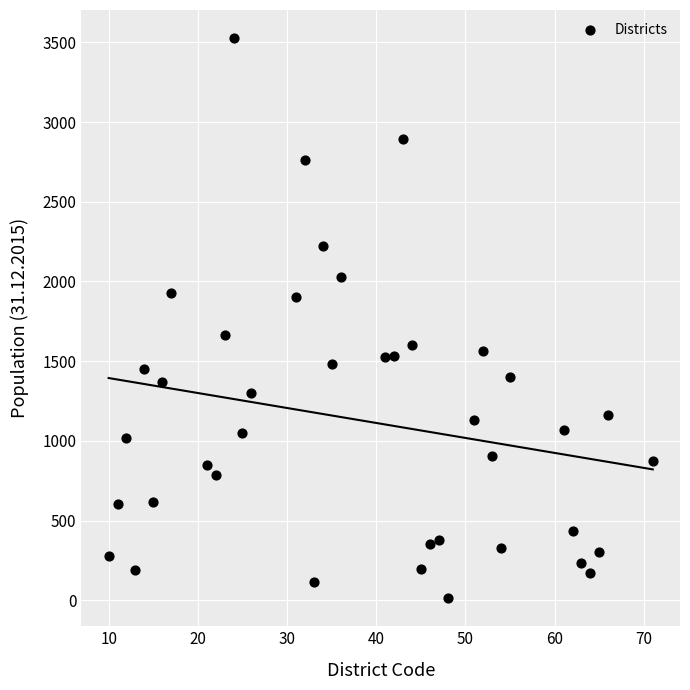

What is the range of X values (max minus min)?

61